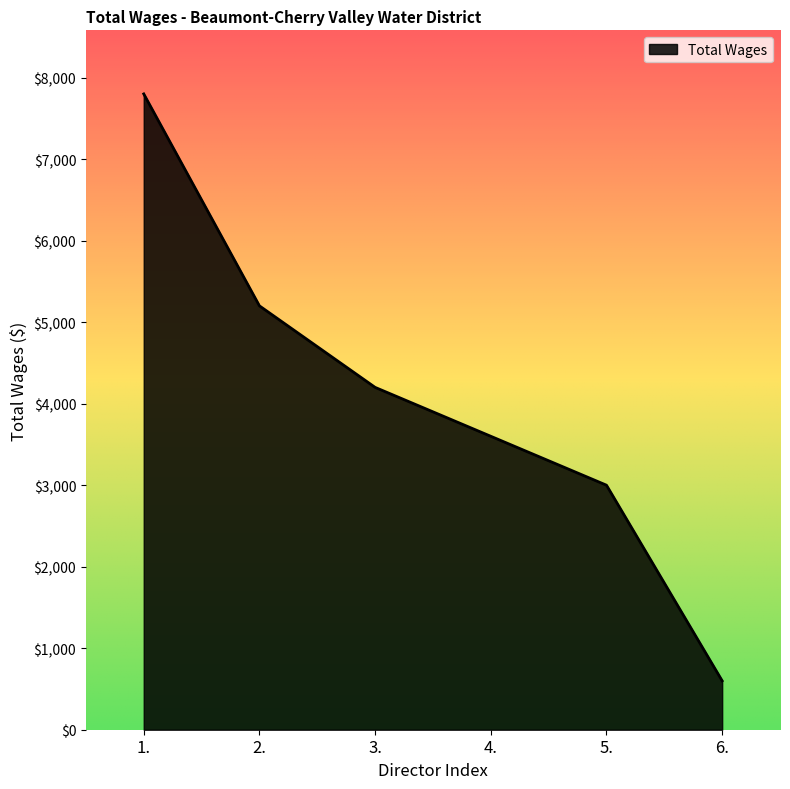

The value at 4. is 2011. True or false?

False